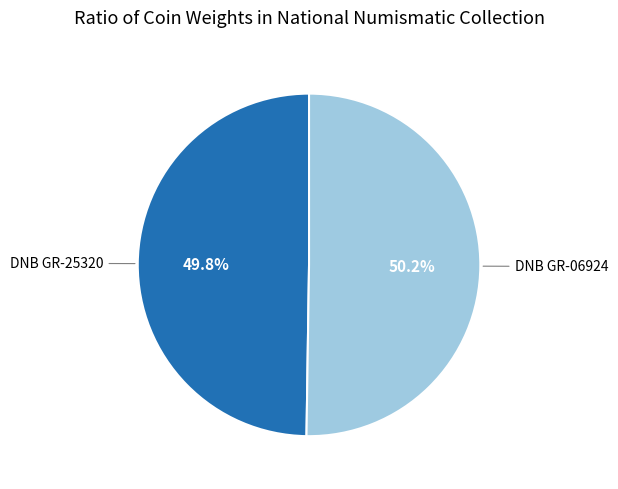

How many segments does this pie chart have?

2